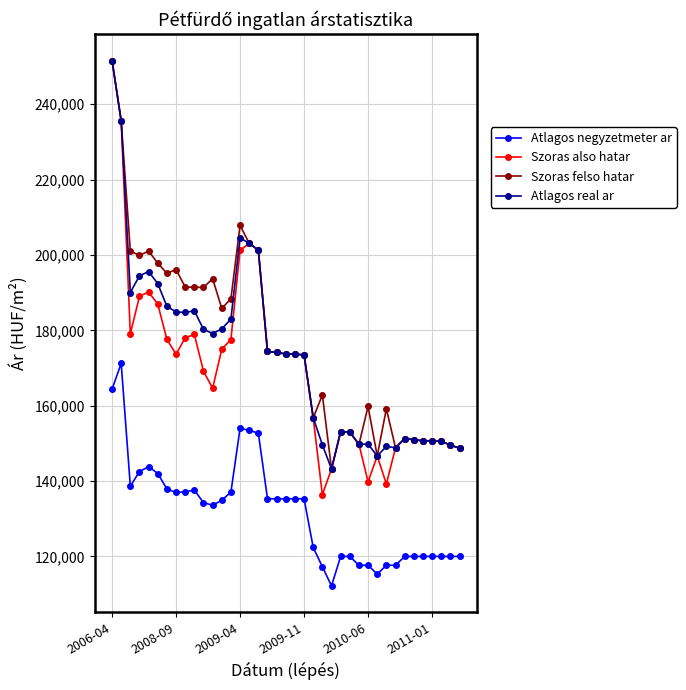

True or false: Atlagos negyzetmeter ar has more than 2 interior local peaks.

True